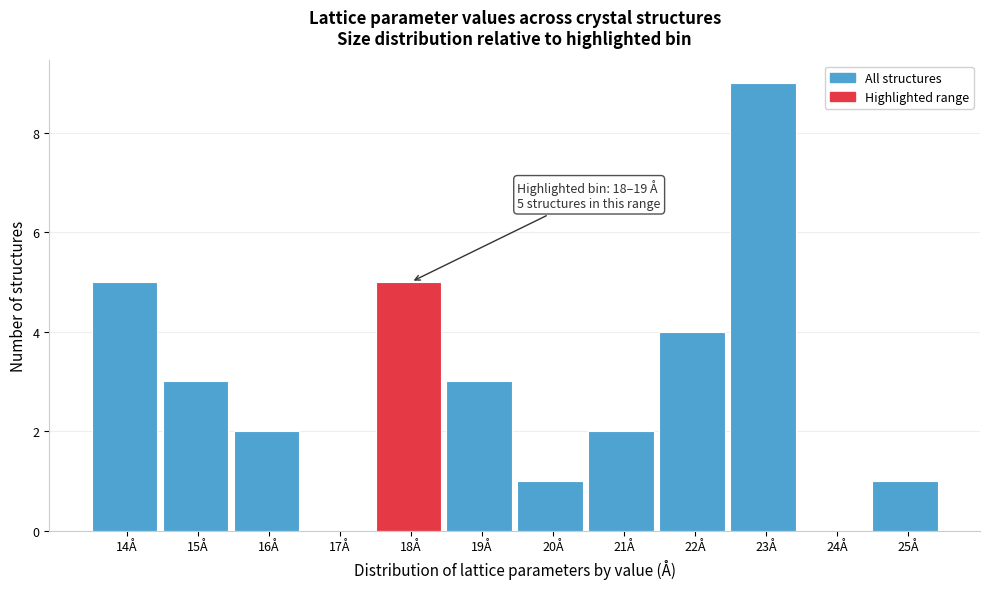

Reading right to left, extract all data points from this chart.

25Å=1	24Å=0	23Å=9	22Å=4	21Å=2	20Å=1	19Å=3	18Å=5	17Å=0	16Å=2	15Å=3	14Å=5